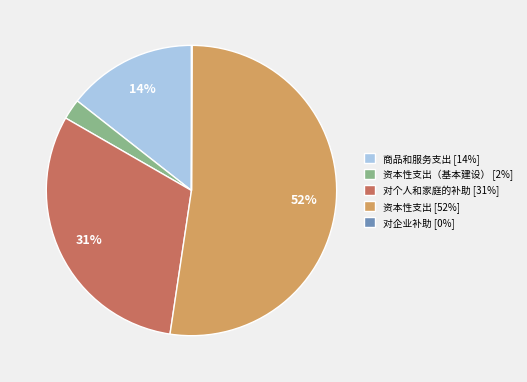

Which has a higher value, 商品和服务支出 [14%] or 对个人和家庭的补助 [31%]?

对个人和家庭的补助 [31%]